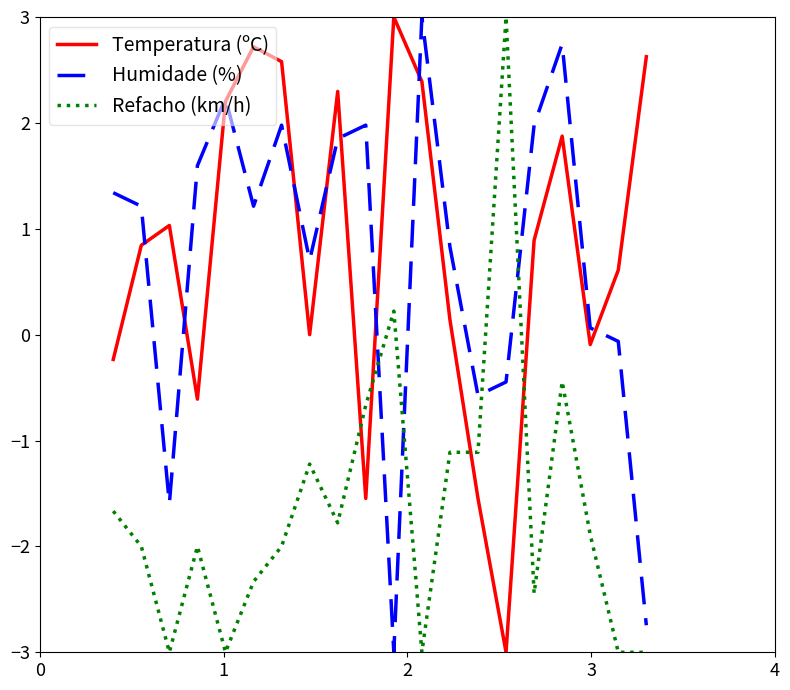

How many positive values does the Humidade (%) series have?

14